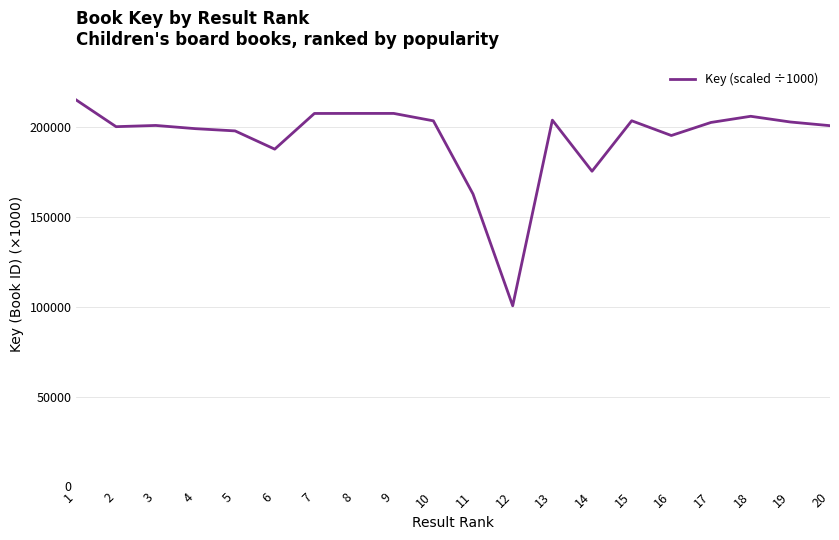

True or false: the data shows 203173.2 at 10.

True